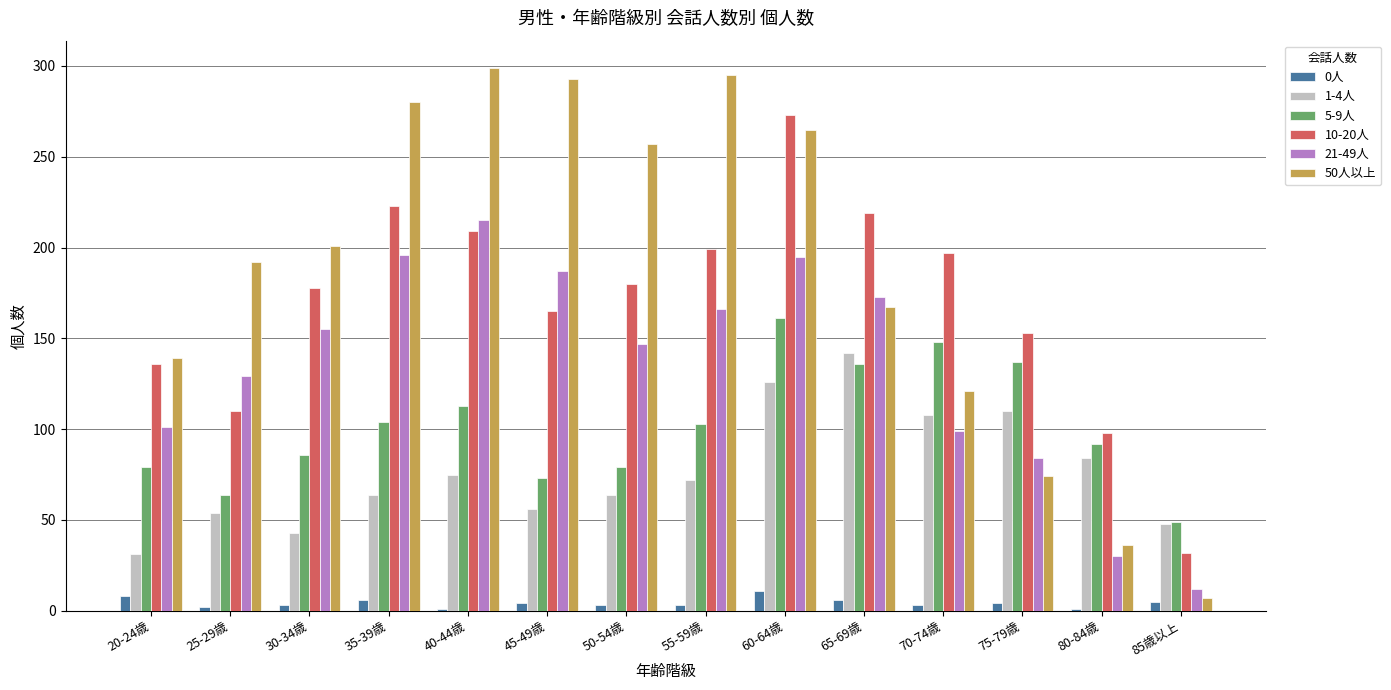

What is the maximum value shown in the chart?

299